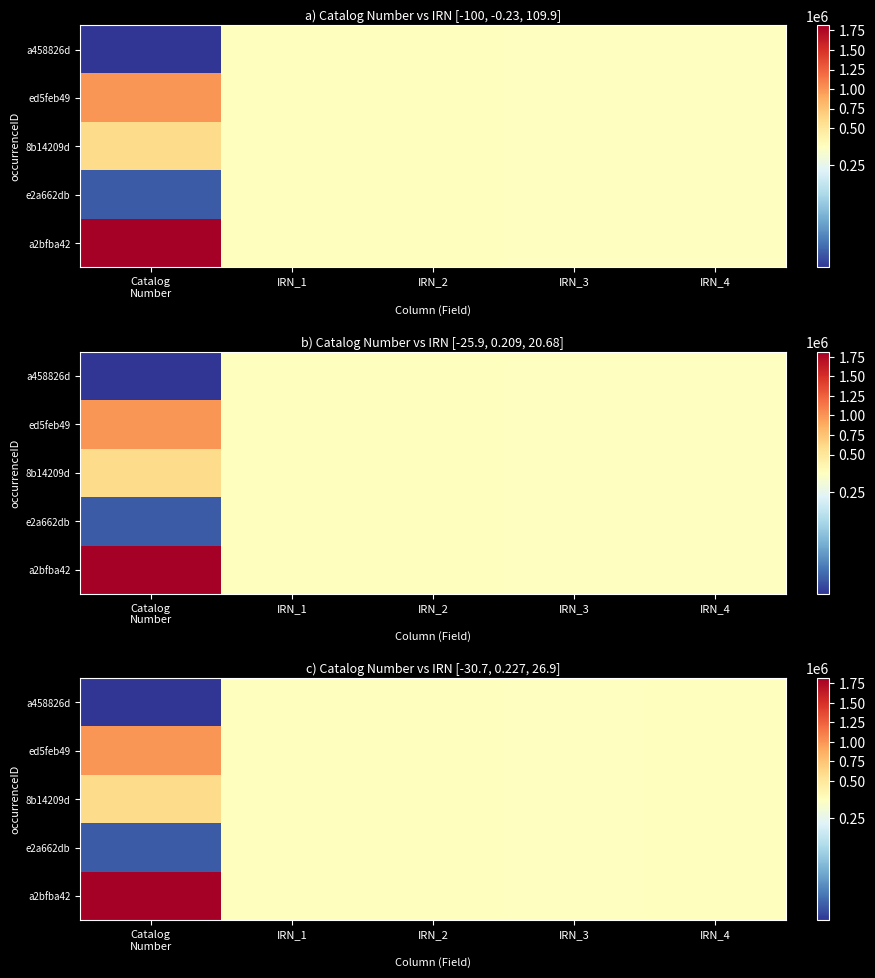

At how many categories does at least one series exceed 175385?

5